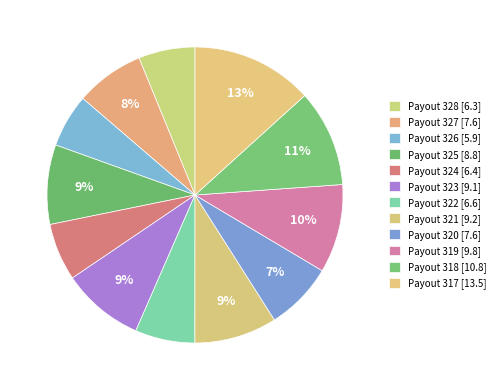

Is there any slice that represents more than half of the pie?

No